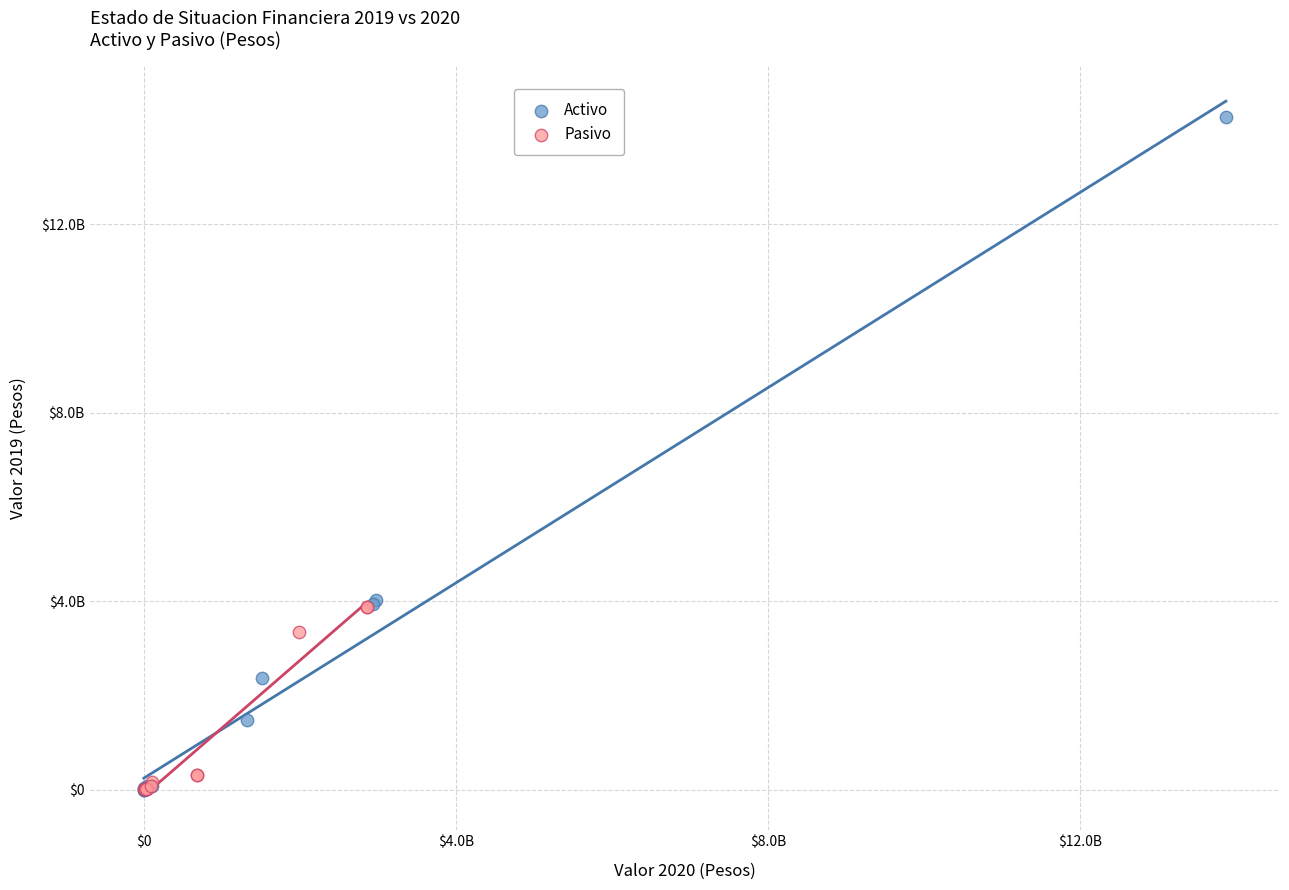

Which series has the widest spread of Y values?

Activo